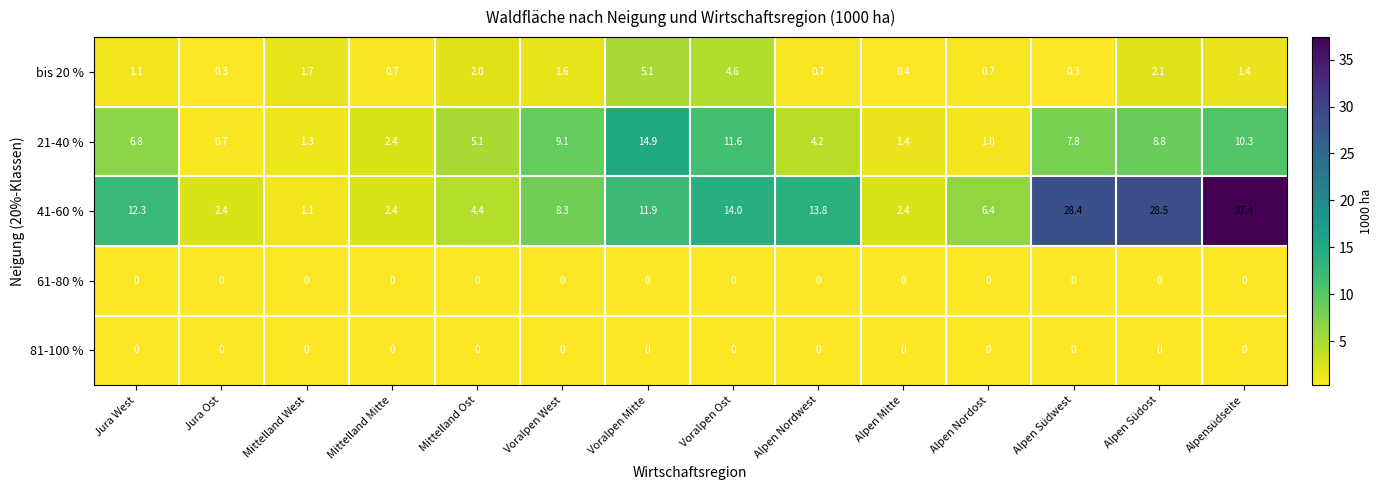

Between Voralpen West and Alpen Nordwest, which series saw the biggest shift?

41-60 %